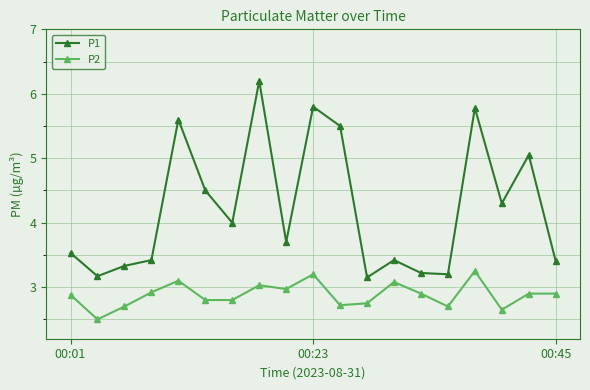

Which series has the widest spread of values?

P1